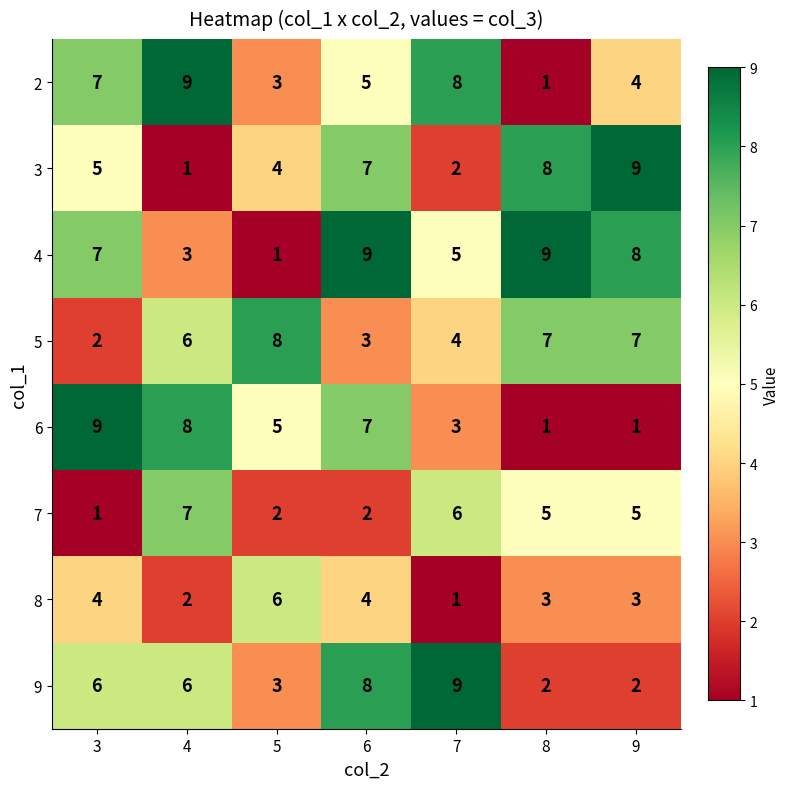

What is the greatest value displayed?

9